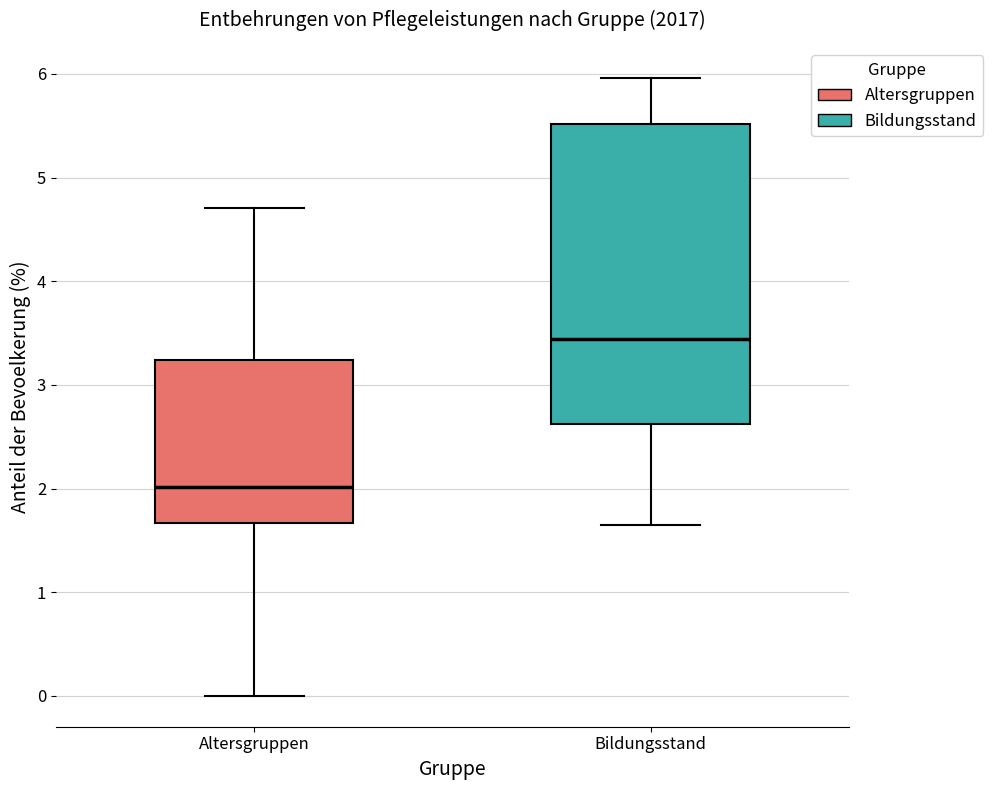

Where is the lower edge of the box for Bildungsstand on the y-axis? The values are not printed on the chart, so give them approximately, as read against the axis.

2.6